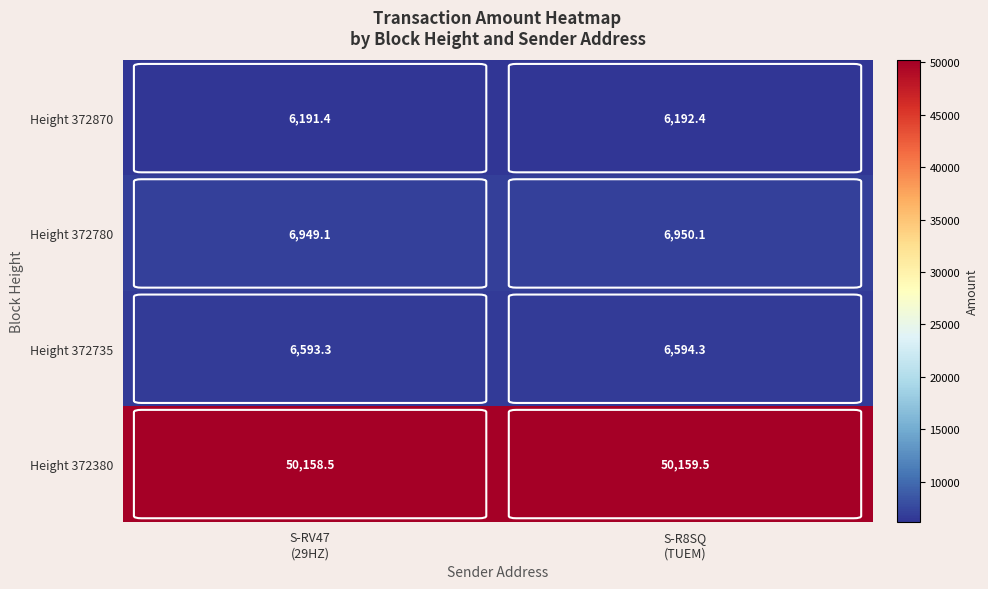

What is the average value of the Height 372780 series?

6949.6